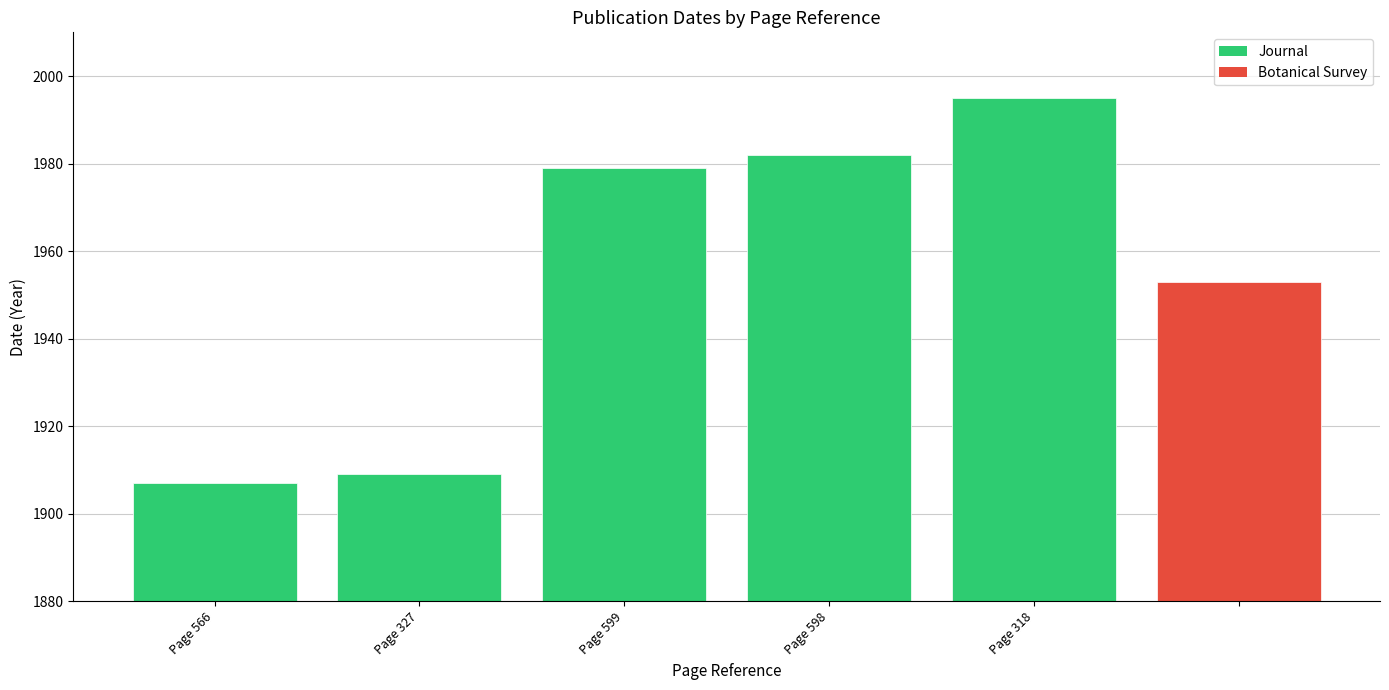

Which category has the lowest value across all series?

Page 566